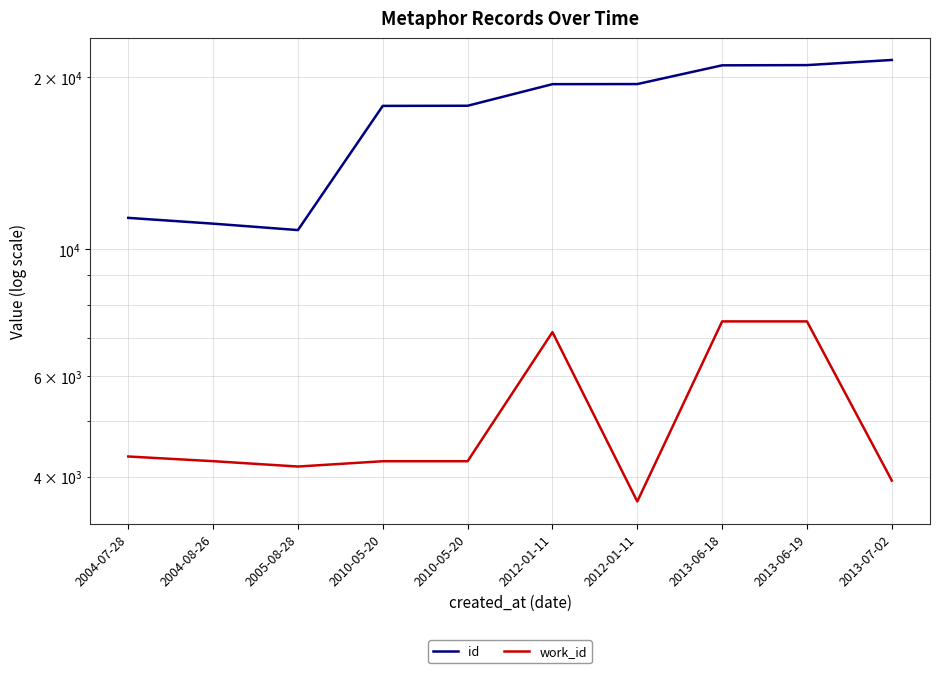

What is the highest value of the work_id series?

7476